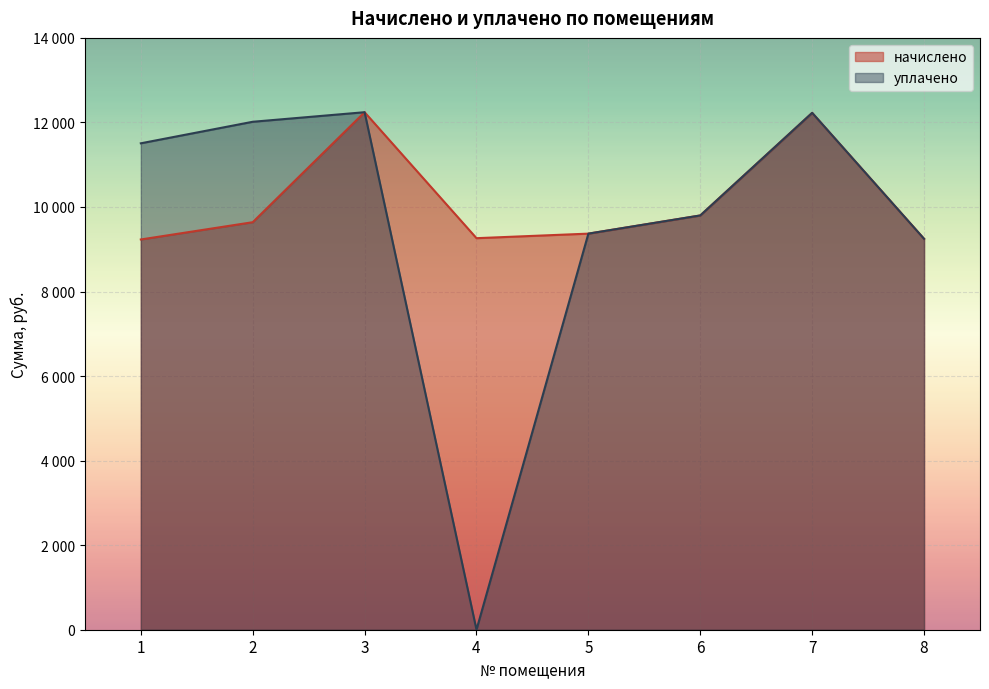

Which series changed the most between 3 and 7?

начислено